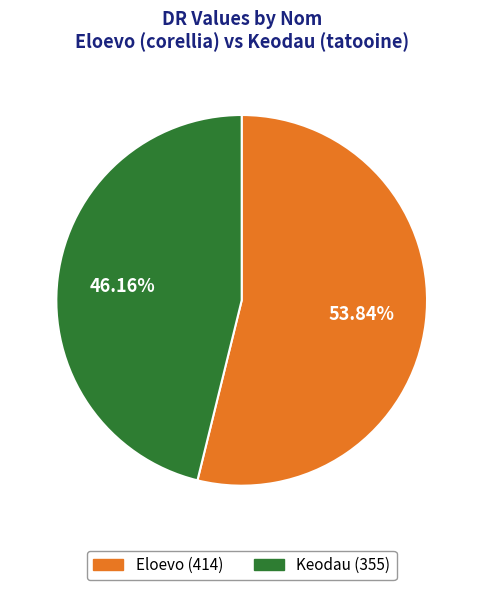

To the nearest percent, what percentage of the pie is Keodau?

46%